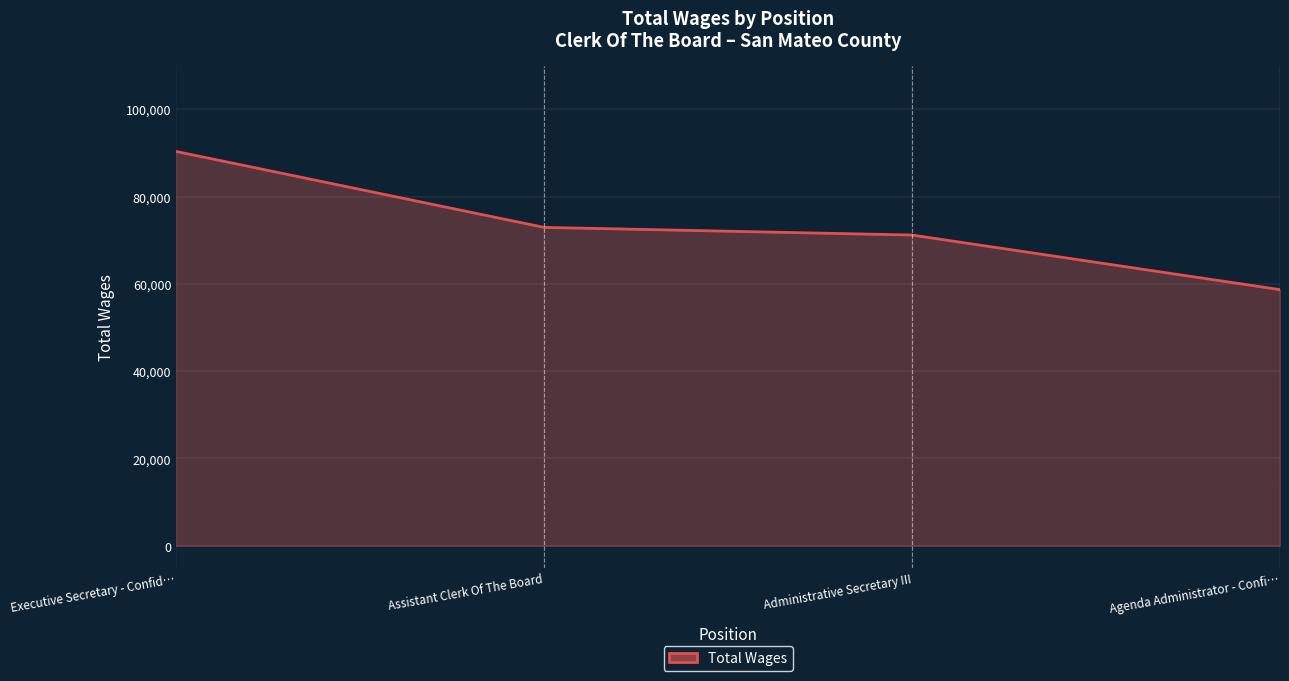

True or false: the data shows 19658 at Administrative Secretary III.

False